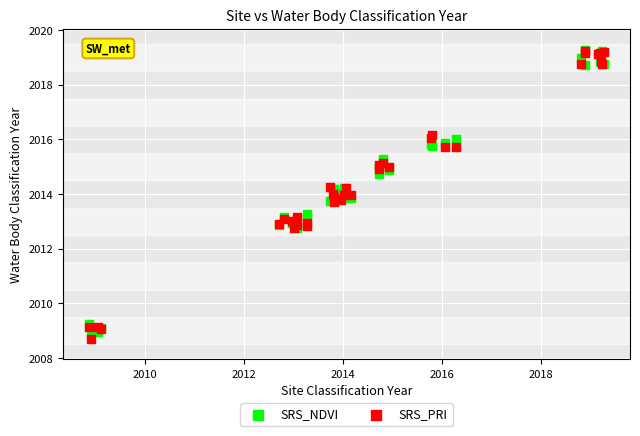

What are all the series names shown in the legend?

SRS_NDVI, SRS_PRI